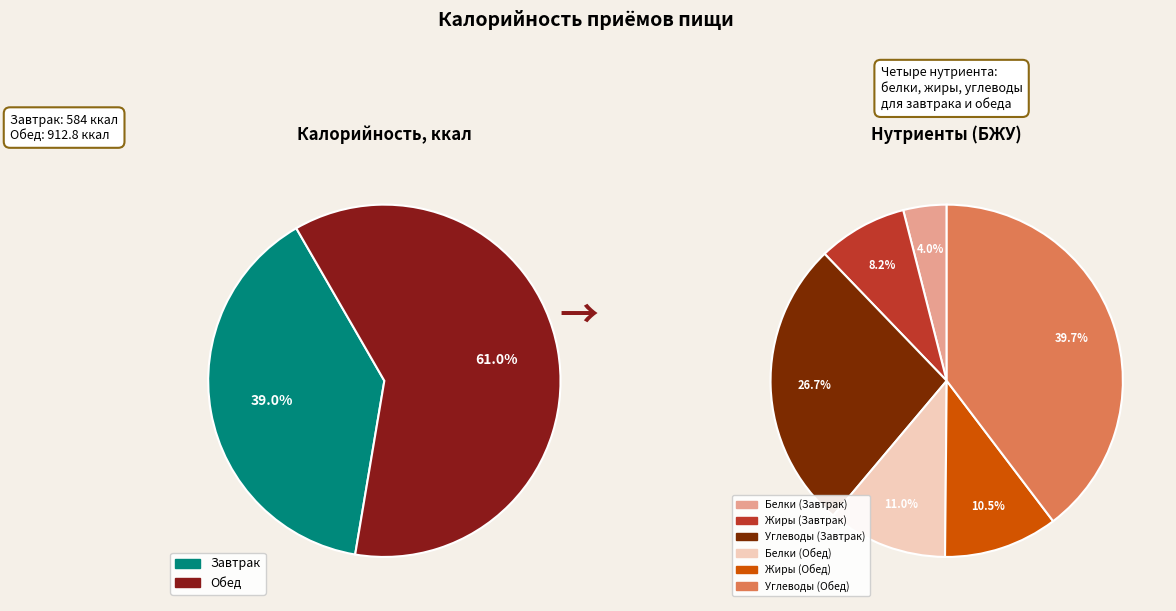

True or false: Обед accounts for 61% of the total.

True